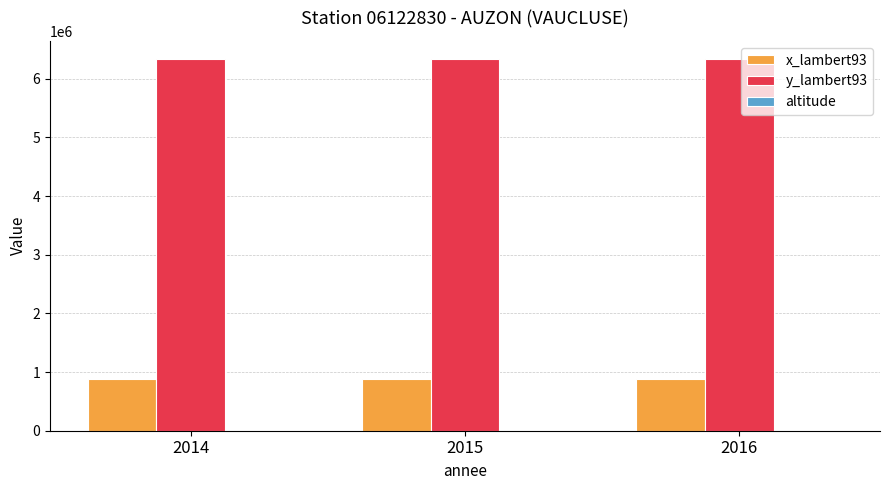

What is the greatest value displayed?

6330494